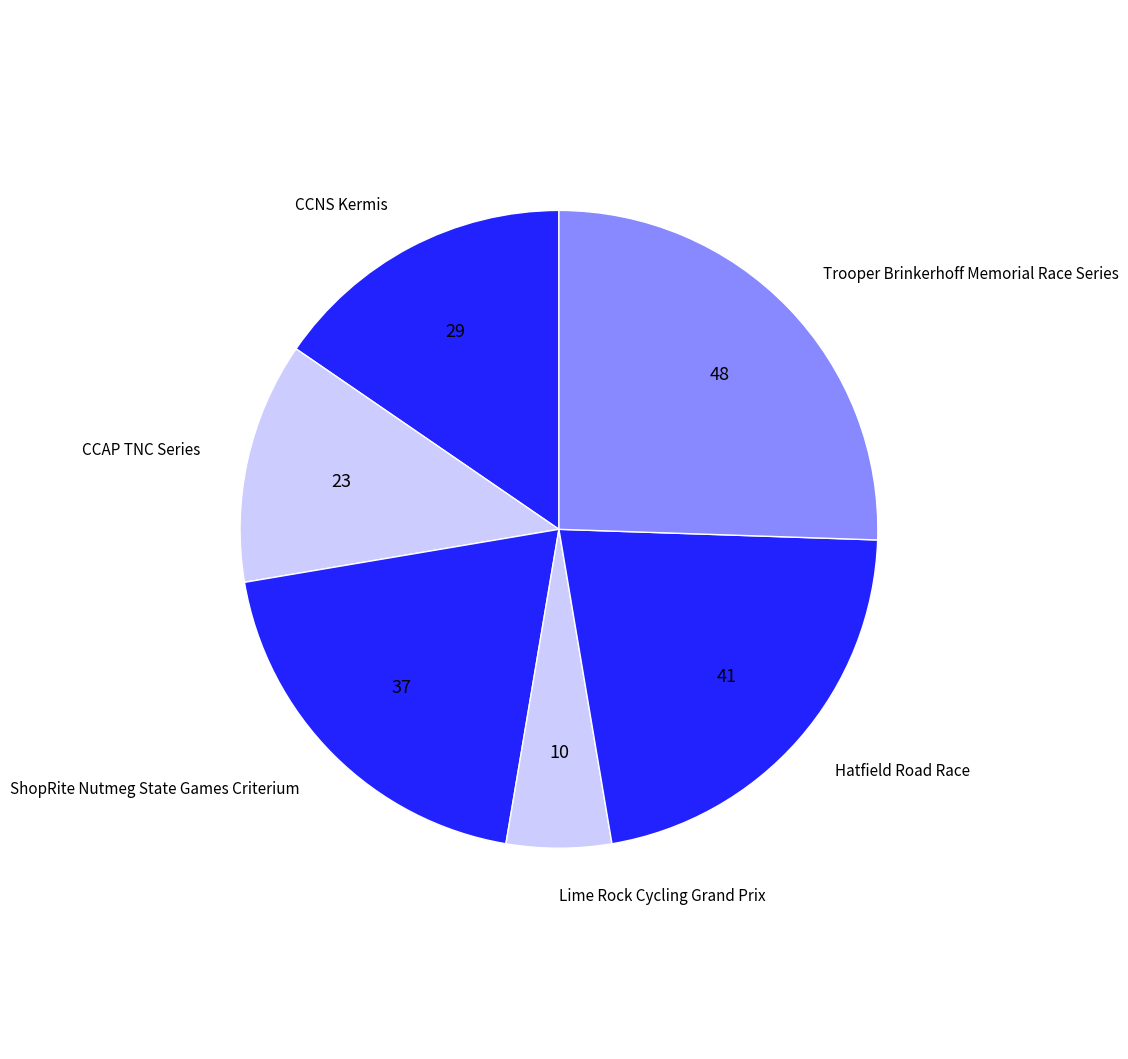

What is the ratio of the value at ShopRite Nutmeg State Games Criterium to the value at Lime Rock Cycling Grand Prix?

3.7